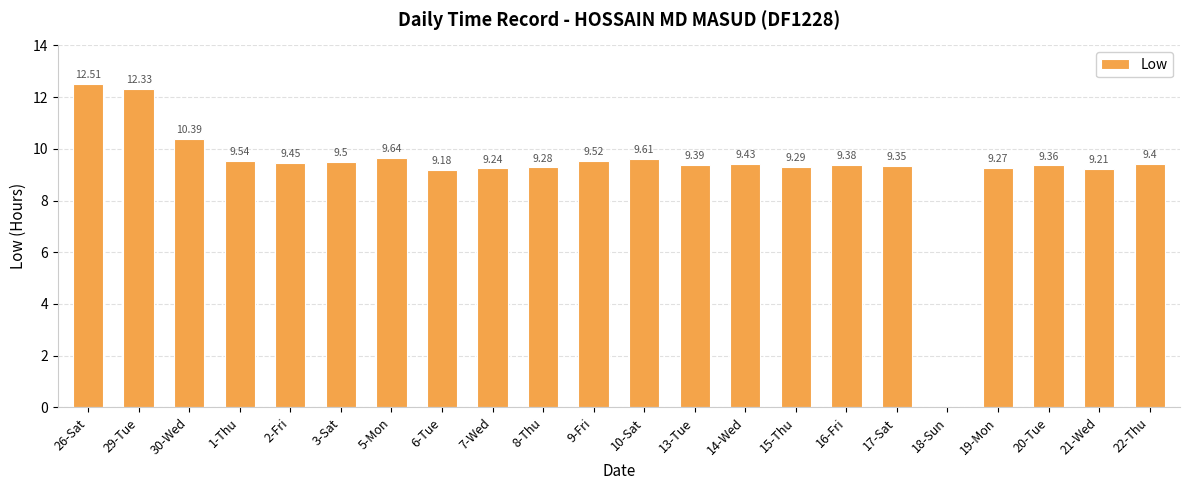

What is the sum of the values at 14-Wed and 3-Sat?

18.9